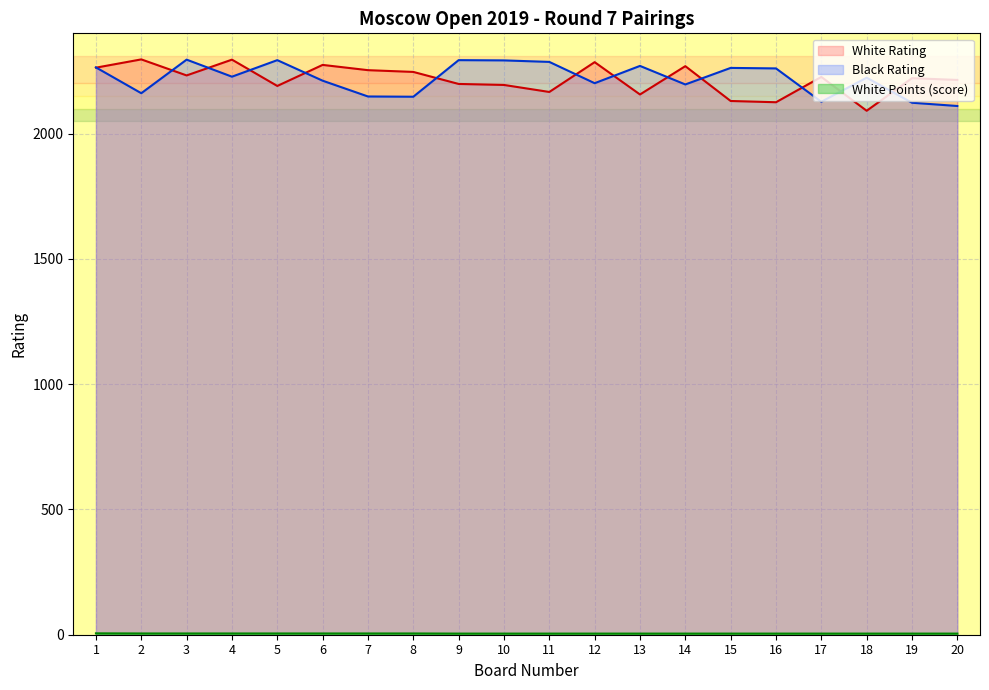

The value of White Rating at 19 is 2221.0. True or false?

True